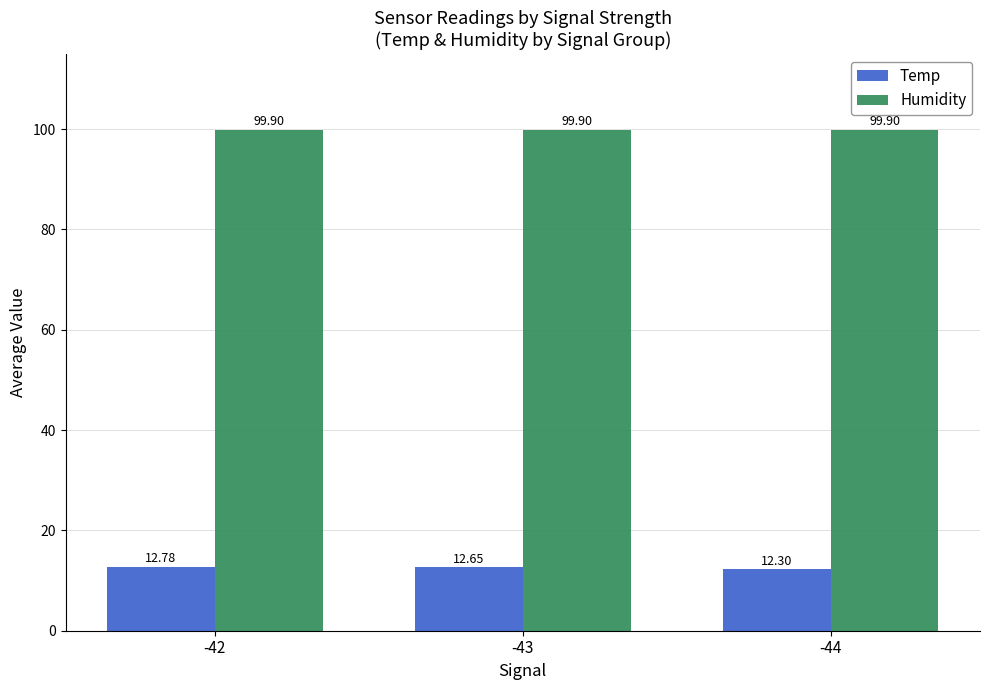

How many series are shown in this chart?

2